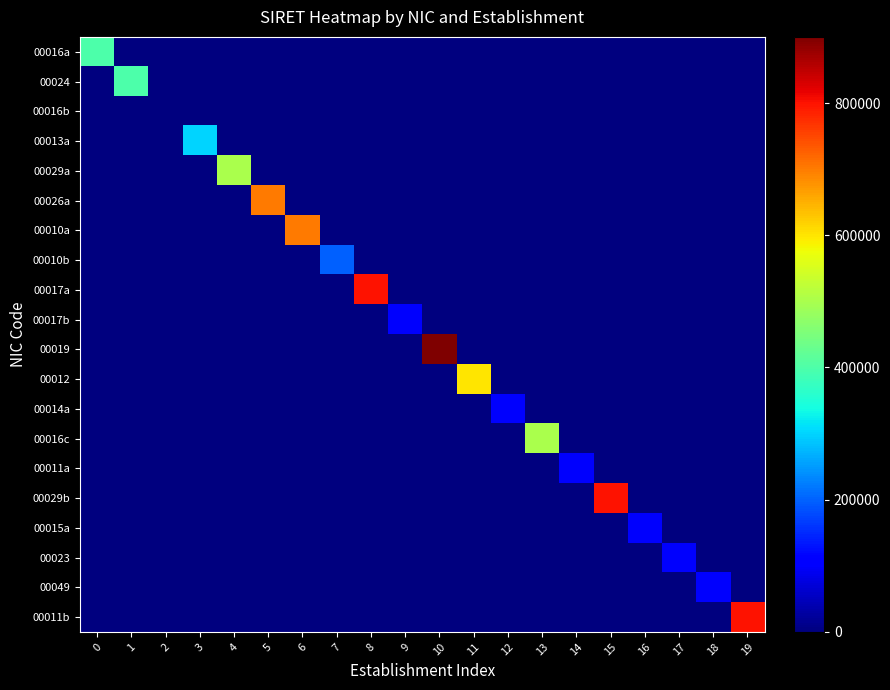

What is the total value across all series at 14?

100011